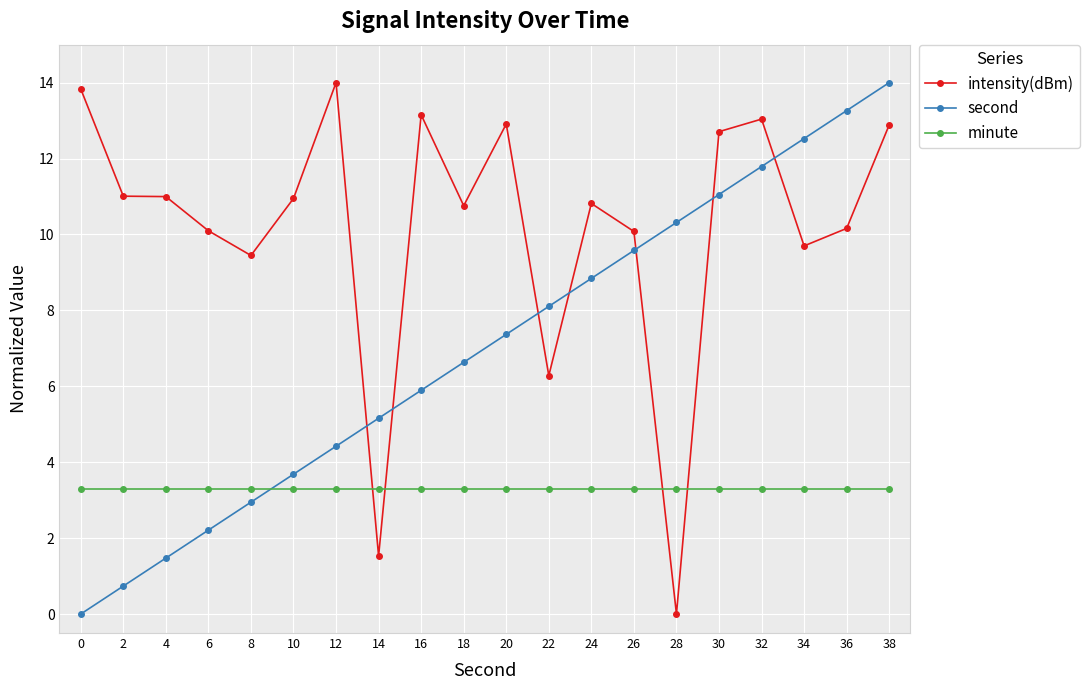

At 32, list the series in order from largest to smallest.

intensity(dBm), second, minute